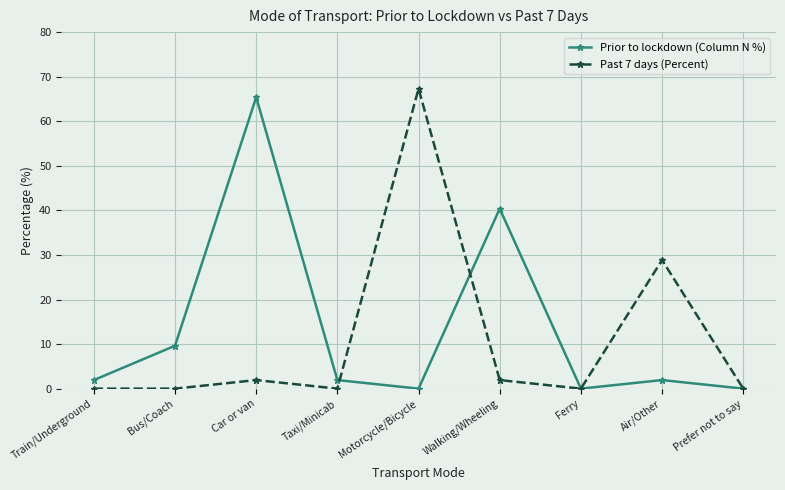

Between Train/Underground and Prefer not to say, which series saw the biggest shift?

Prior to lockdown (Column N %)